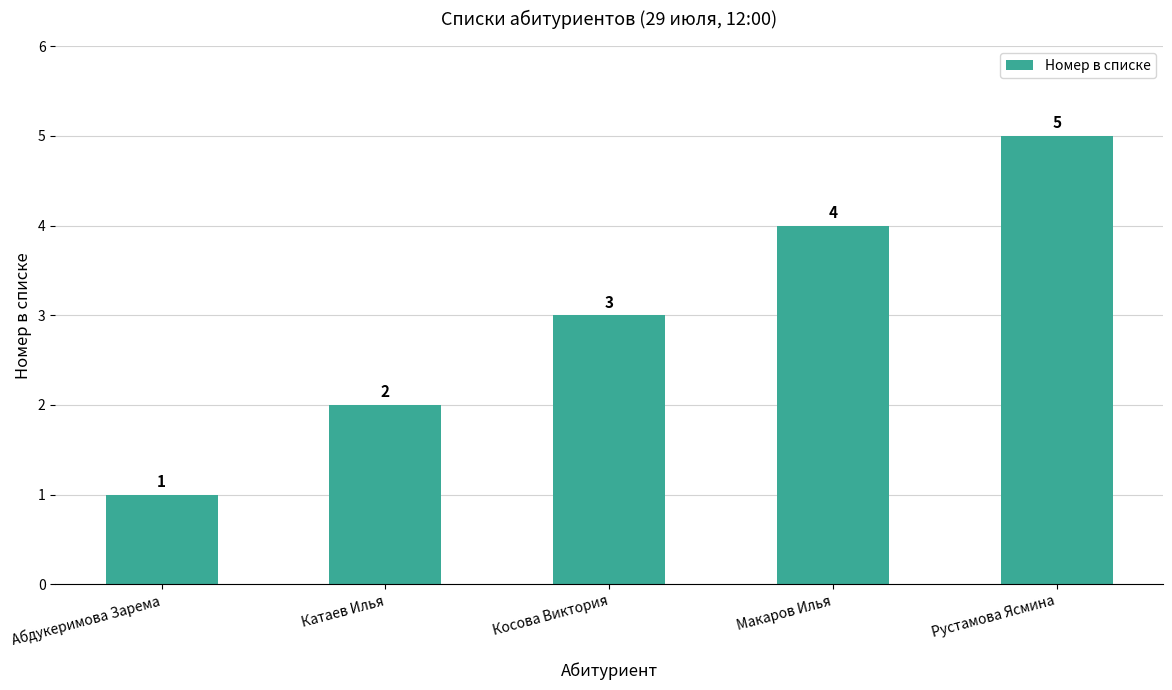

Which label corresponds to the largest value in the chart?

Рустамова Ясмина